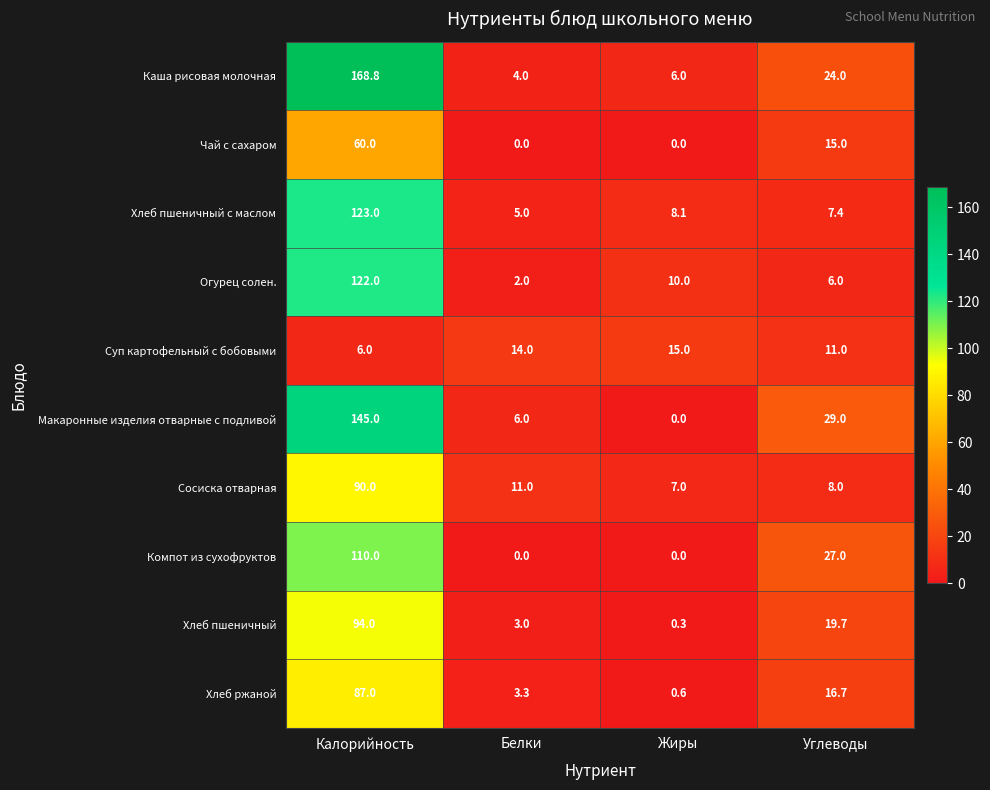

What is the sum of all Хлеб пшеничный с маслом values?

143.5